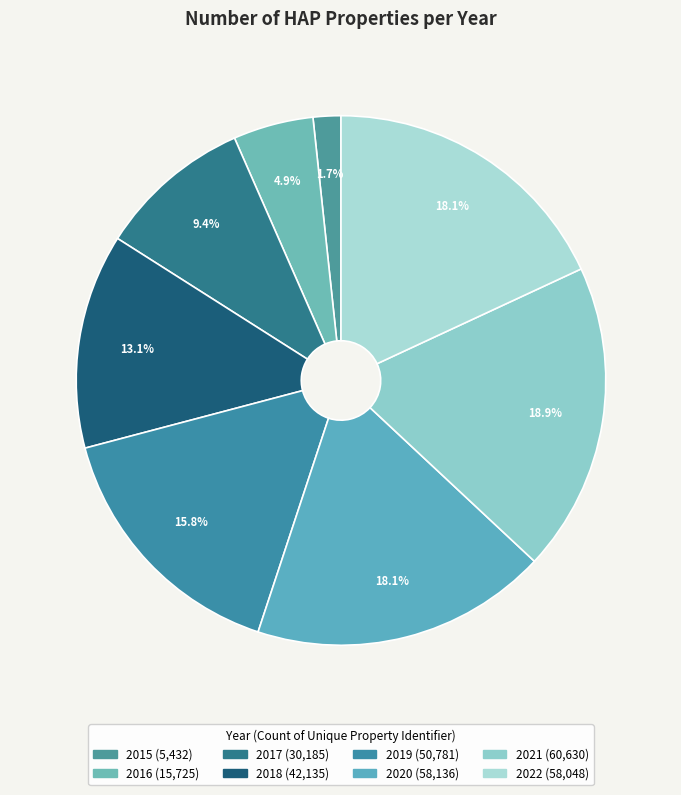

Which has a higher value, 2018 or 2017?

2018